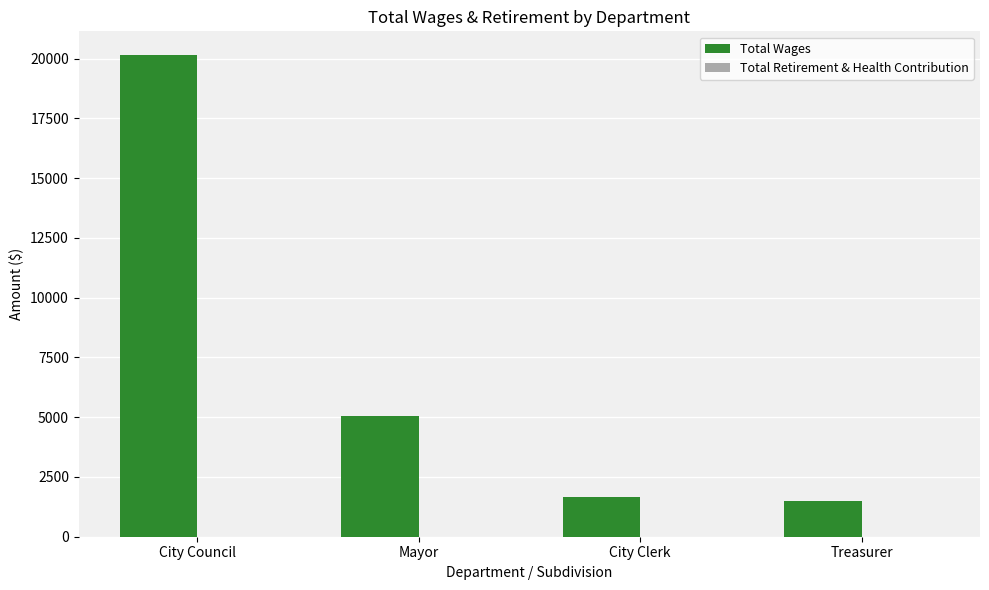

What is the ratio of the value at Treasurer to the value at Mayor?

0.3